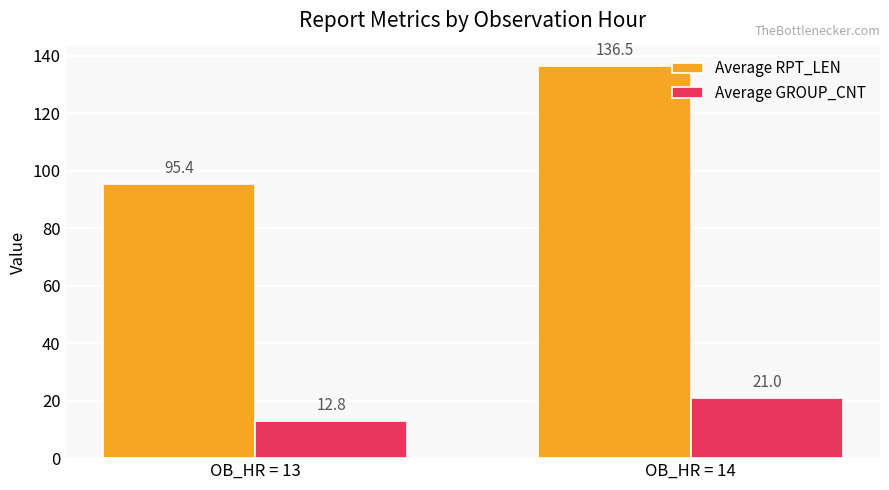

Is it true that Average RPT_LEN equals 51.3 at OB_HR = 14?

False